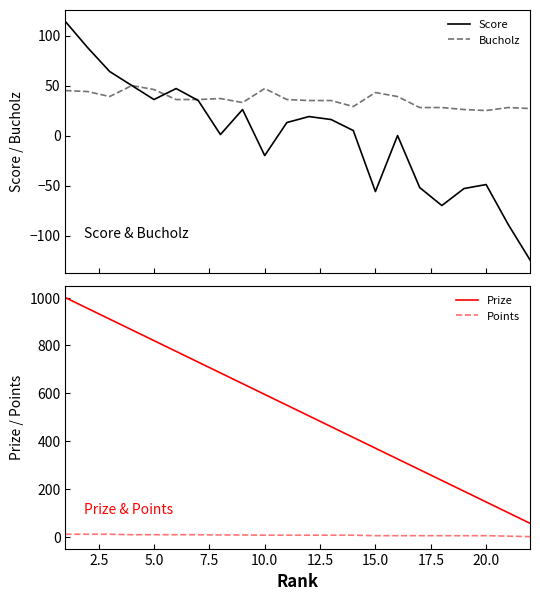

Reading right to left, what are all the values shown in this chart?

Score: -125	-89	-49	-53	-70	-52	0	-56	5	16	19	13	-20	26	1	35	47	36	50	64	88	114
Bucholz: 27	28	25	26	28	28	39	43	29	35	35	36	47	33	37	36	36	46	50	39	44	45
Prize: 55	100	145	190	235	280	325	370	415	460	505	550	595	640	685	730	775	820	865	910	955	1000
Points: 0	2	4	4	4	4	4	4	6	6	6	6	6	7	7	8	8	8	8	10	10	10